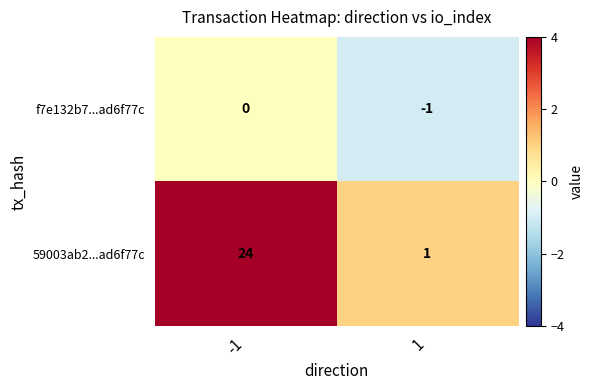

Reading left to right, list all the values displayed in this chart.

f7e132b7...ad6f77c: -1=0	1=-1
59003ab2...ad6f77c: -1=24	1=1